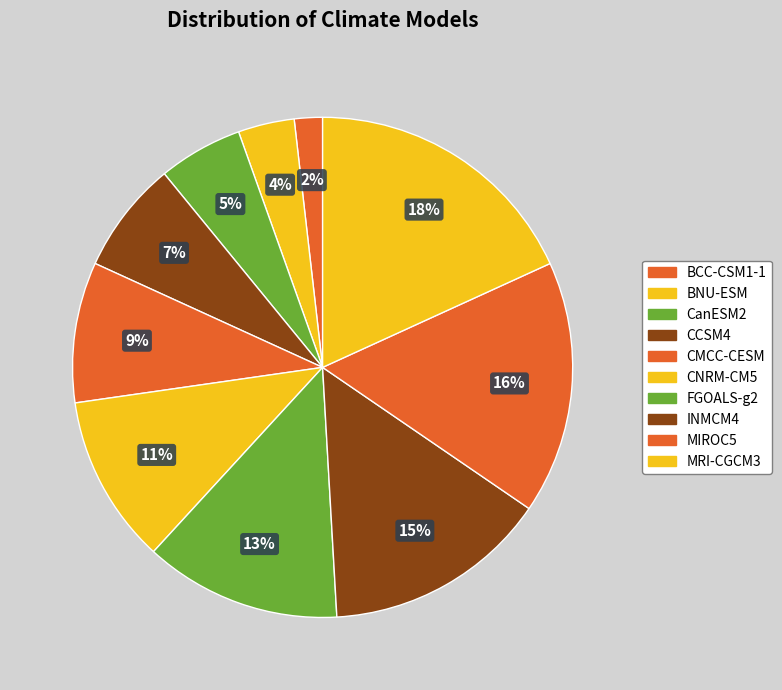

Does CNRM-CM5 account for over 50% of the chart?

No